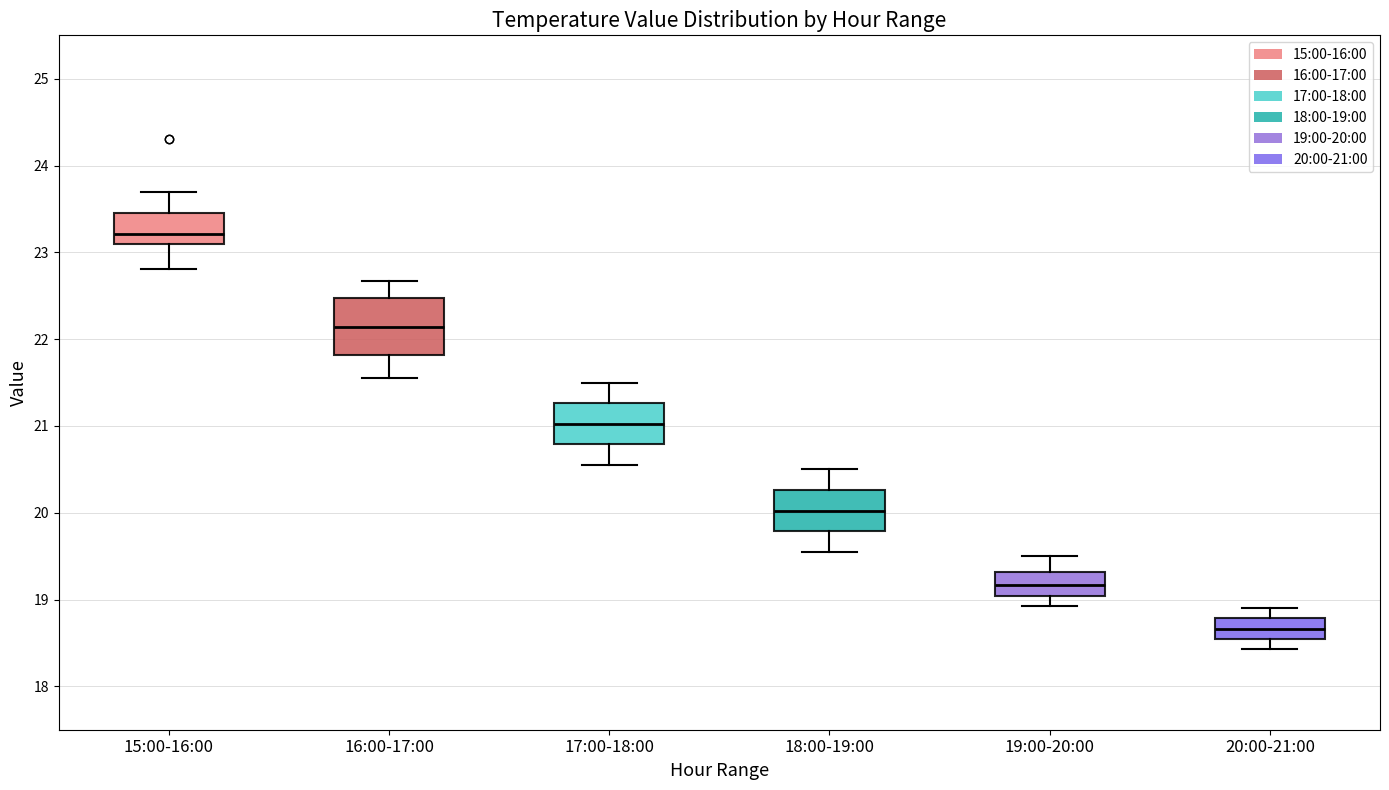

Where does the lower whisker of the box for 16:00-17:00 end on the y-axis? The values are not printed on the chart, so give them approximately, as read against the axis.

21.6